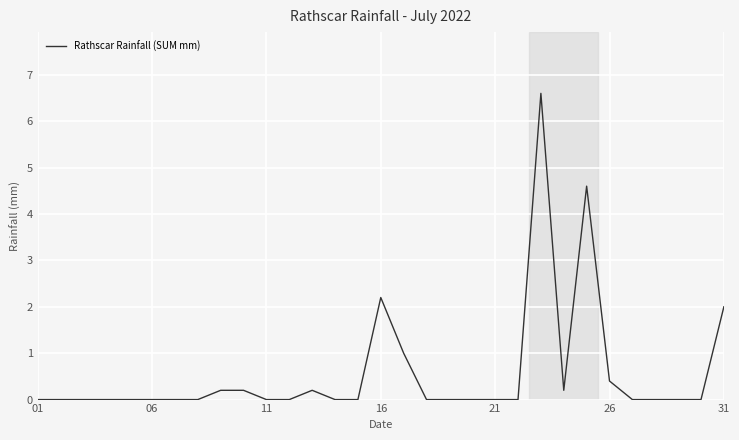

What is the difference between the maximum and minimum values?

6.6